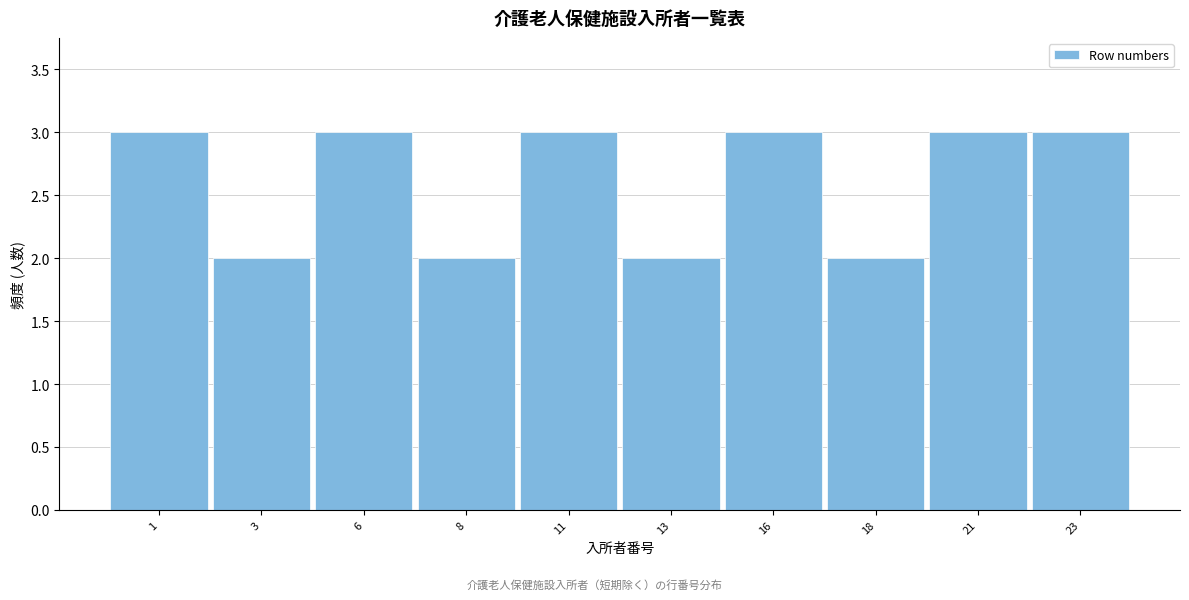

Reading left to right, what are all the values shown in this chart?

1=3	3=2	6=3	8=2	11=3	13=2	16=3	18=2	21=3	23=3